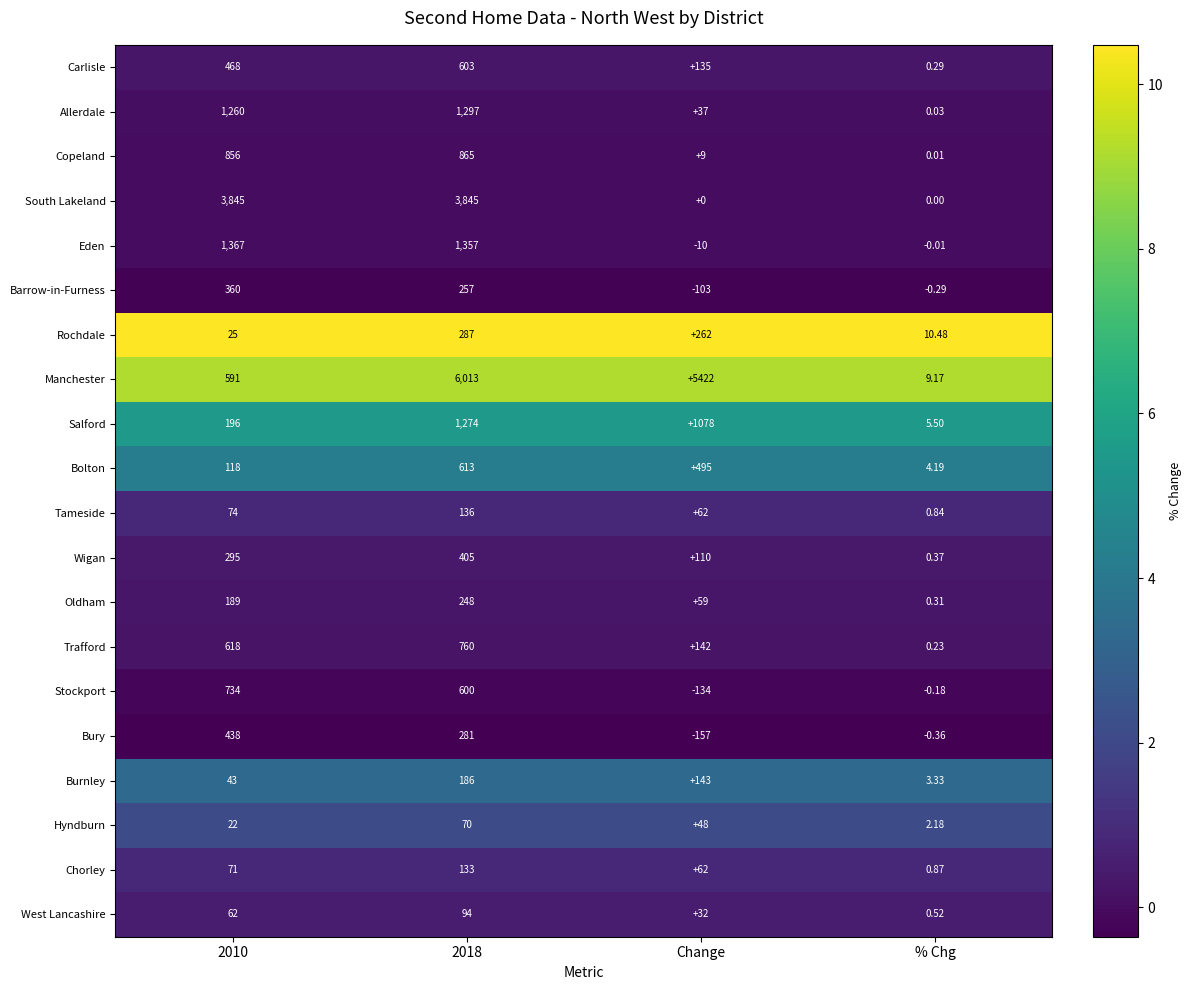

Which series changed the most between 2018 and % Chg?

Manchester